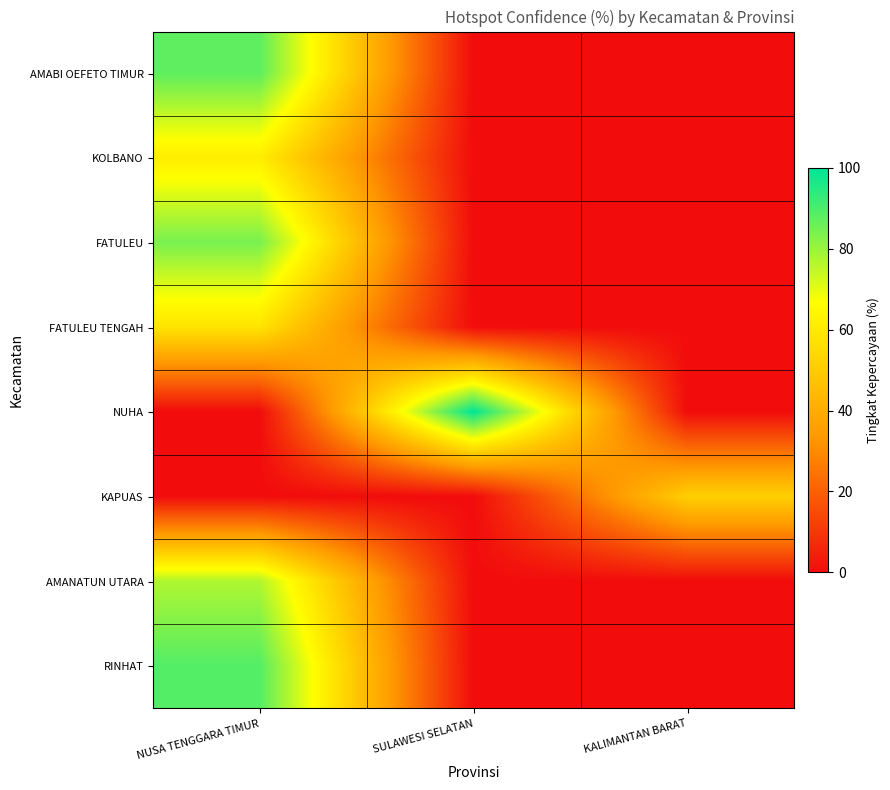

What is the greatest value displayed?

100.0